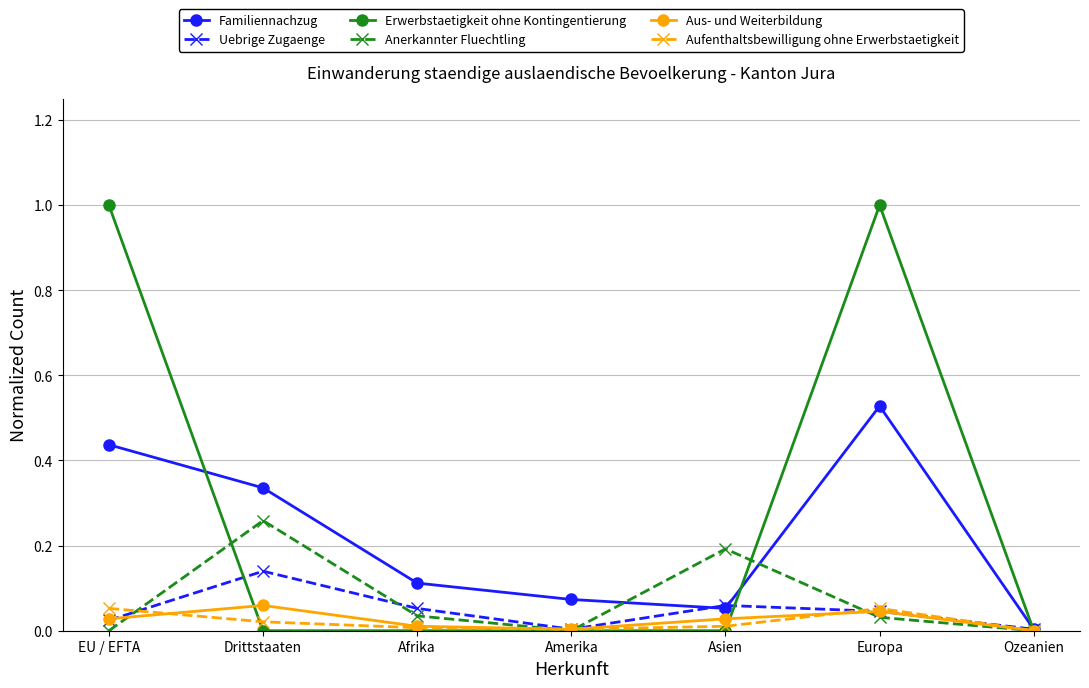

At which category is the sum across all series the highest?

Europa